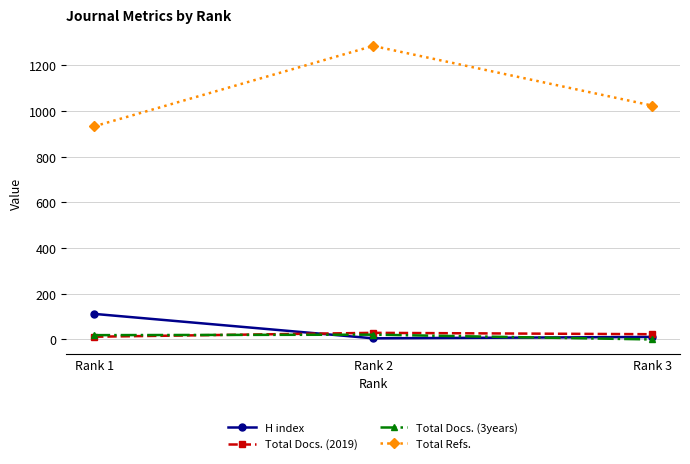

How many lines are shown in the chart?

4